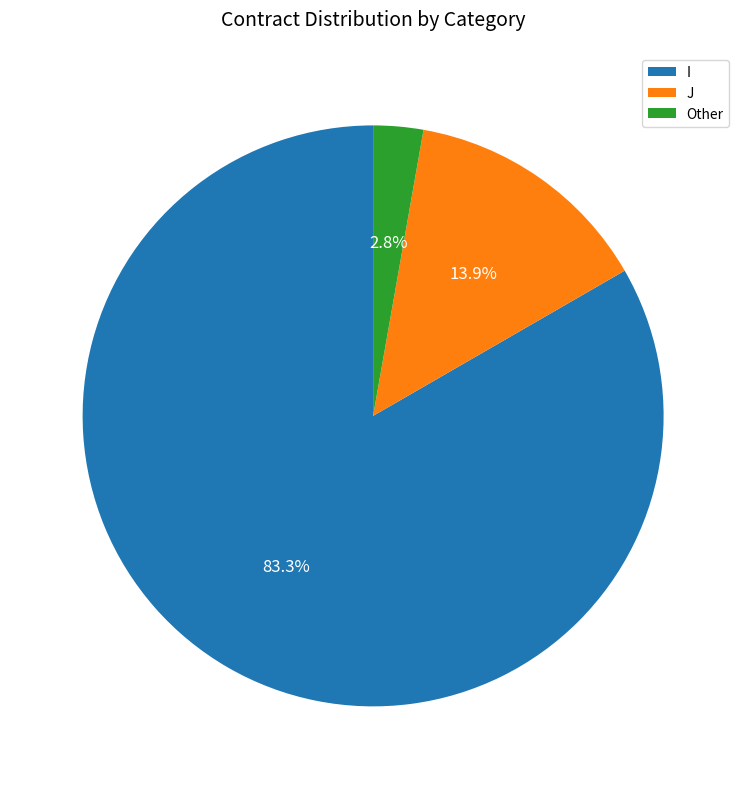

What percentage do J and I together represent?

97.2%